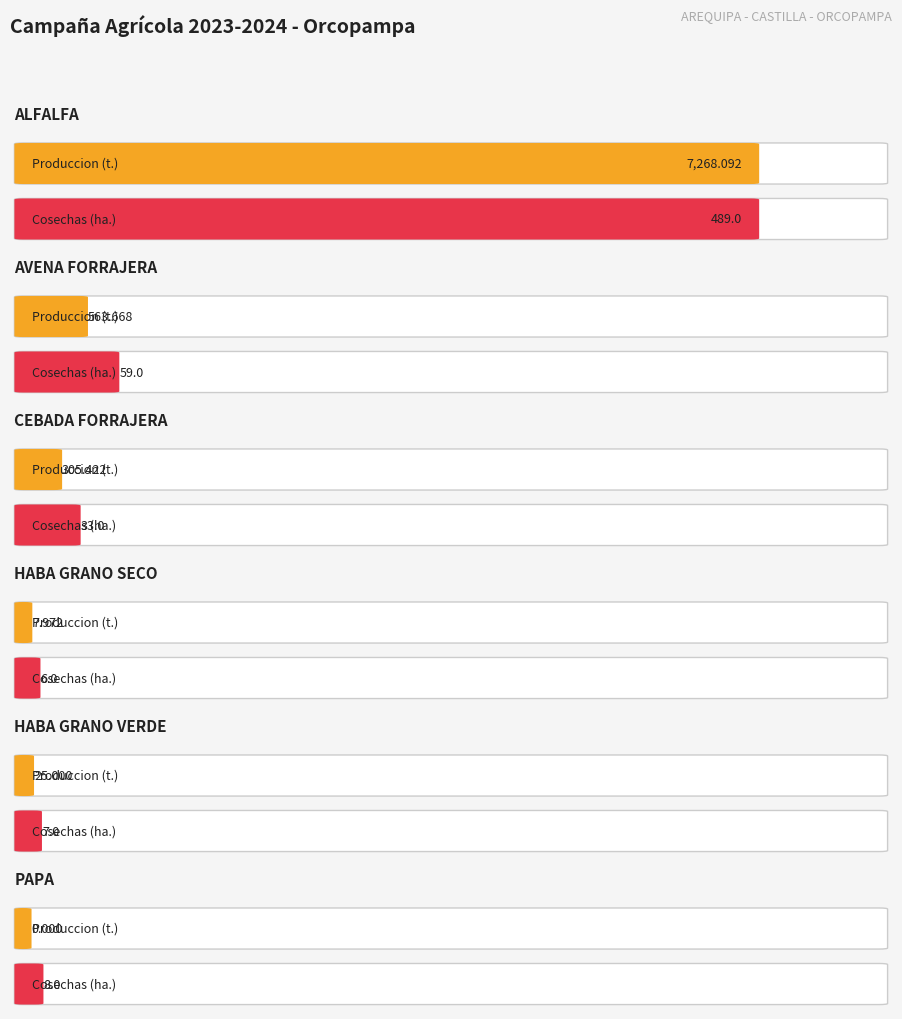

Which series changed the most between ALFALFA and AVENA FORRAJERA?

Produccion (t.)